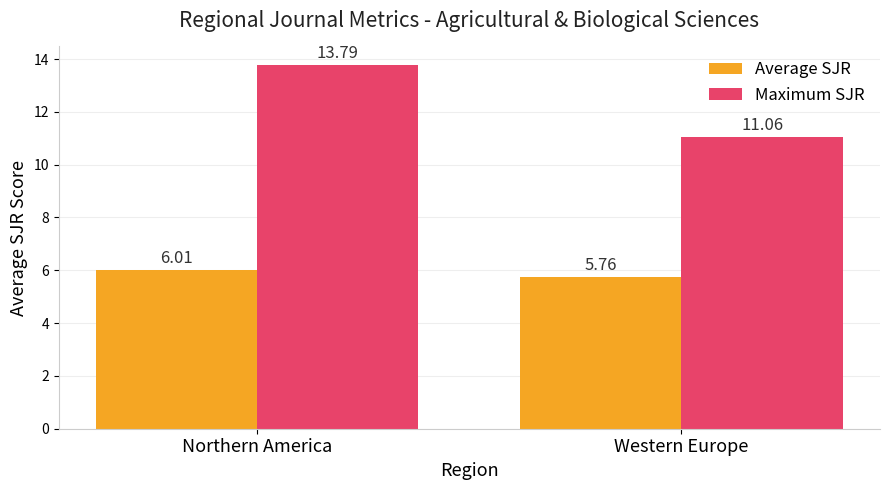

Between Northern America and Western Europe, which series saw the biggest shift?

Maximum SJR